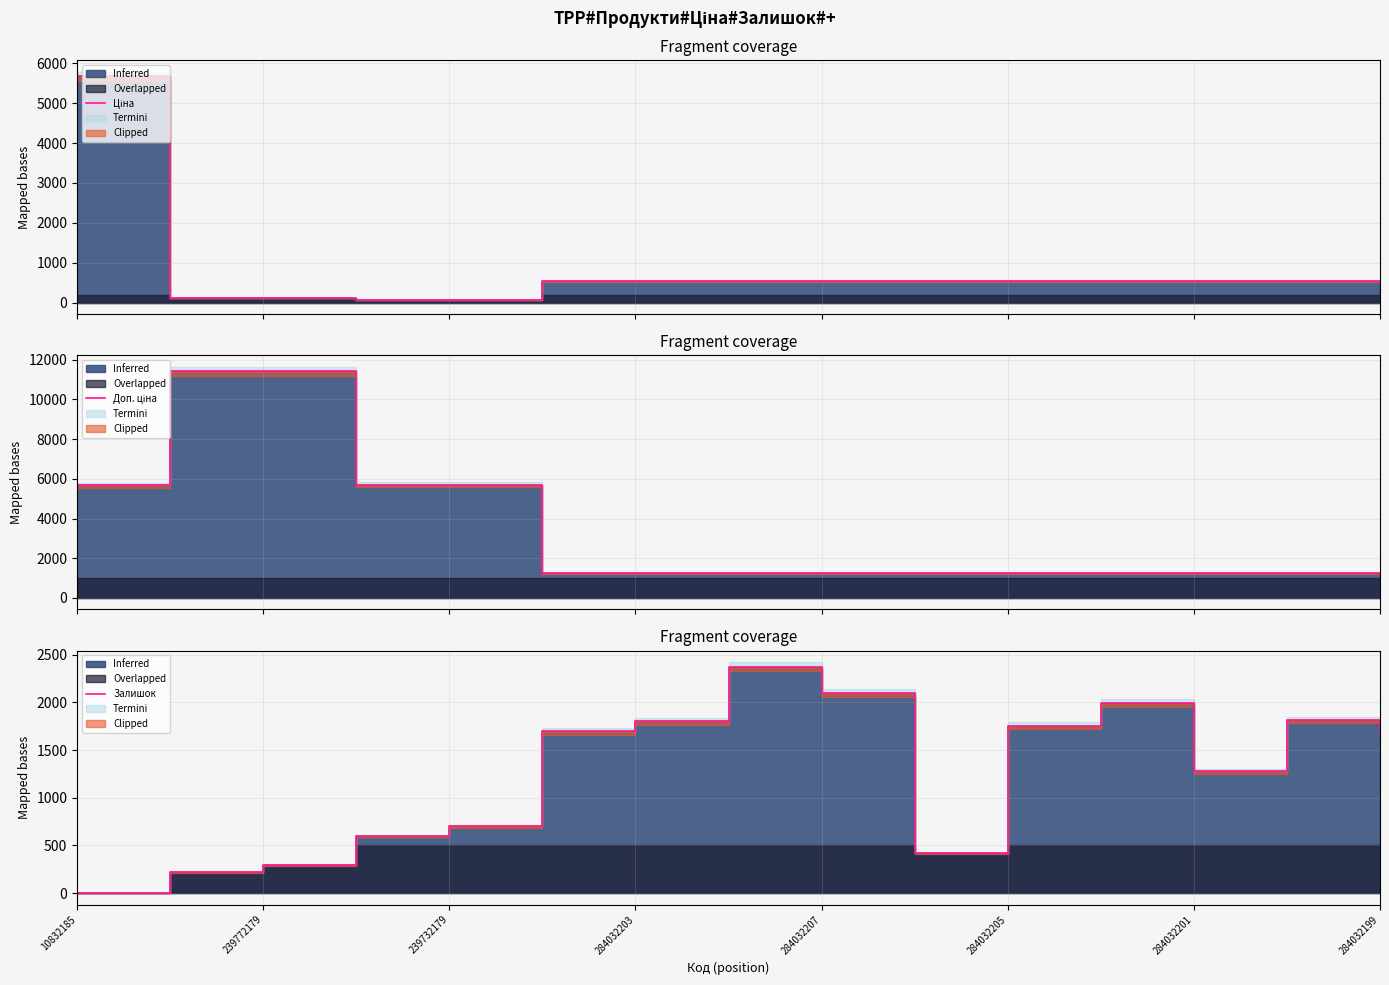

What is the average value?

1249